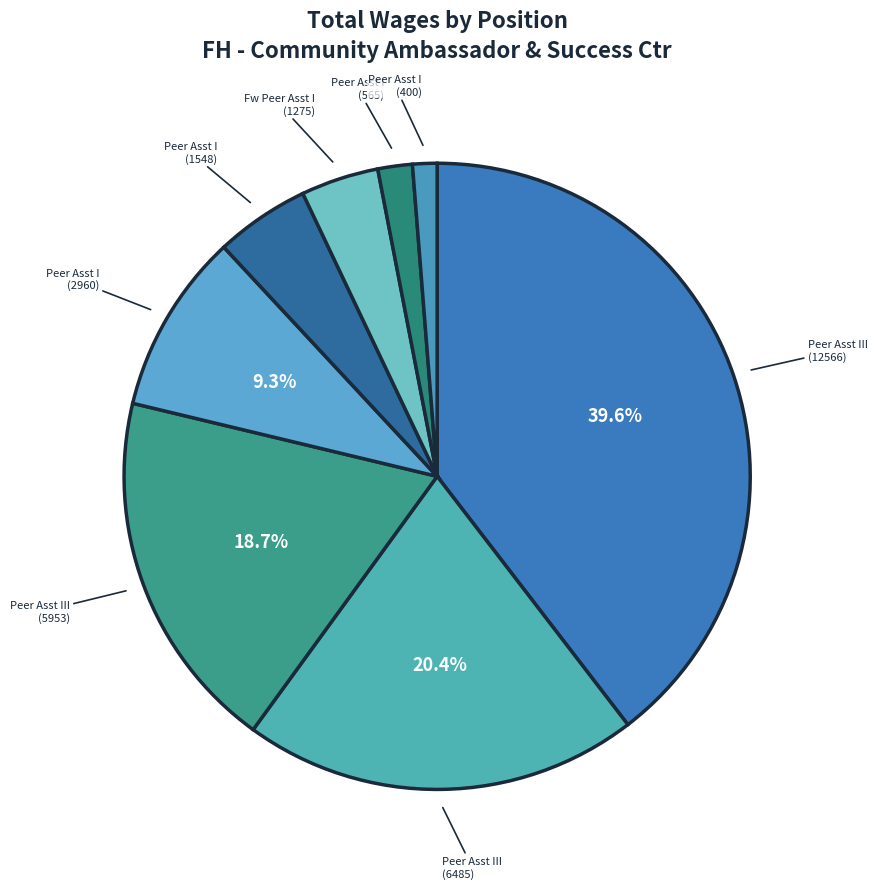

Which category has the smallest portion of the pie?

Fh Df Peer Assistant I (400)